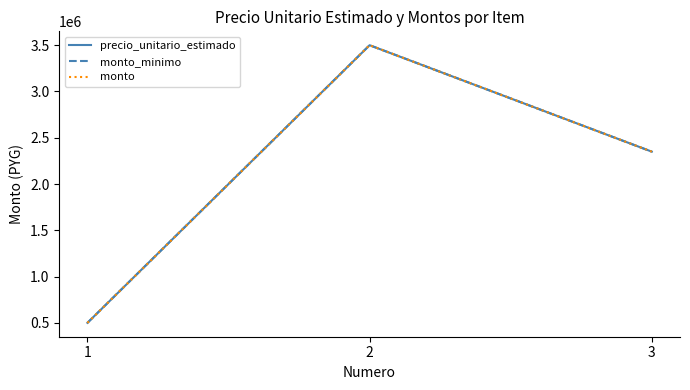

What is the average value of the monto_minimo series?

2116667